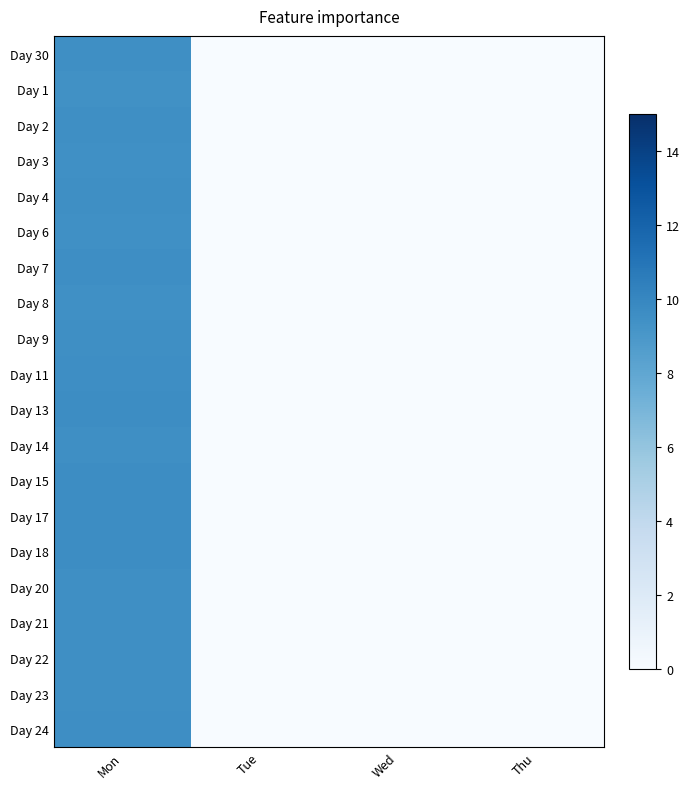

List the series in order of their peak value, highest first.

Day 15, Day 13, Day 17, Day 18, Day 11, Day 24, Day 7, Day 9, Day 14, Day 20, Day 22, Day 23, Day 30, Day 2, Day 4, Day 21, Day 8, Day 3, Day 6, Day 1